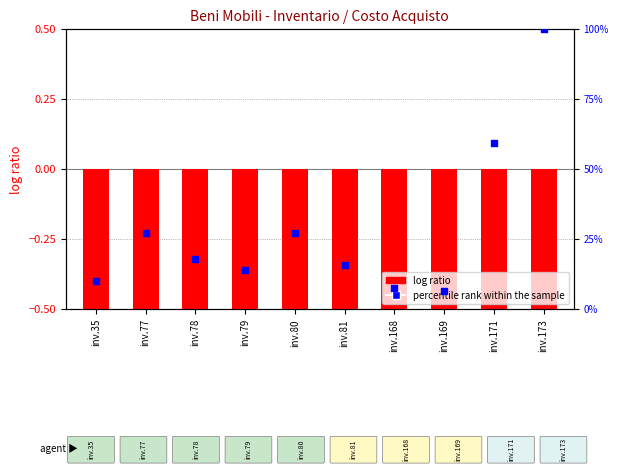

Which series reaches the minimum Y coordinate?

log ratio